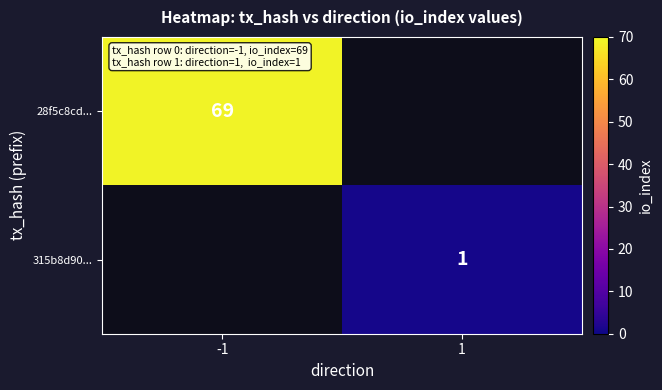

The value of 315b8d90... at 1 is 1. True or false?

True